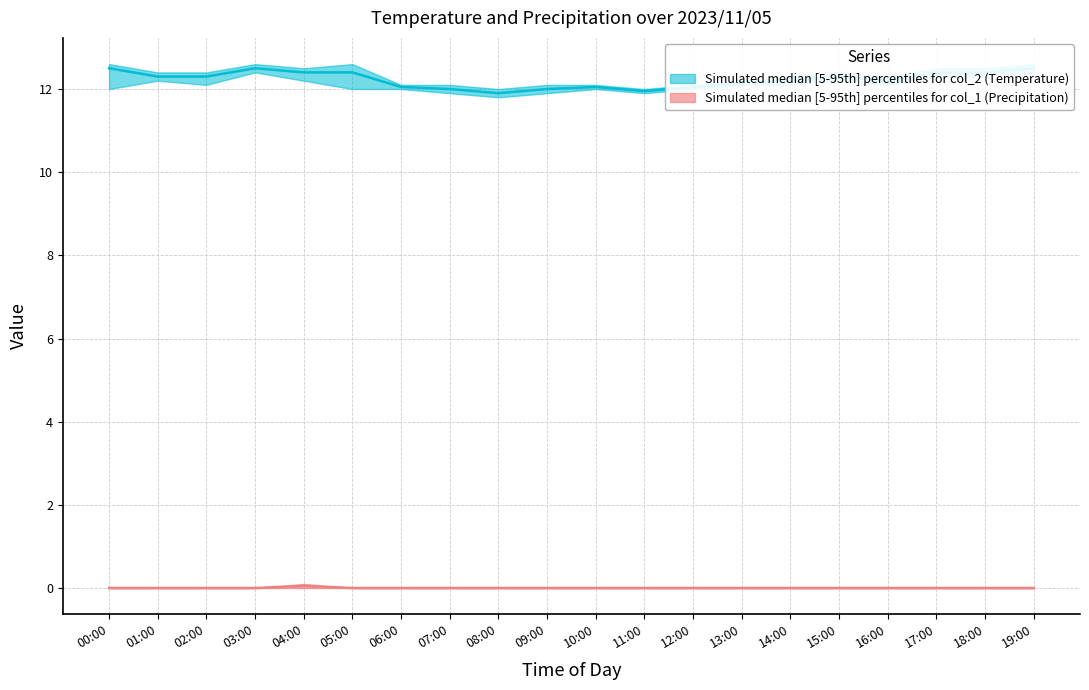

True or false: col_2_lower and col_1_median cross at least once.

False